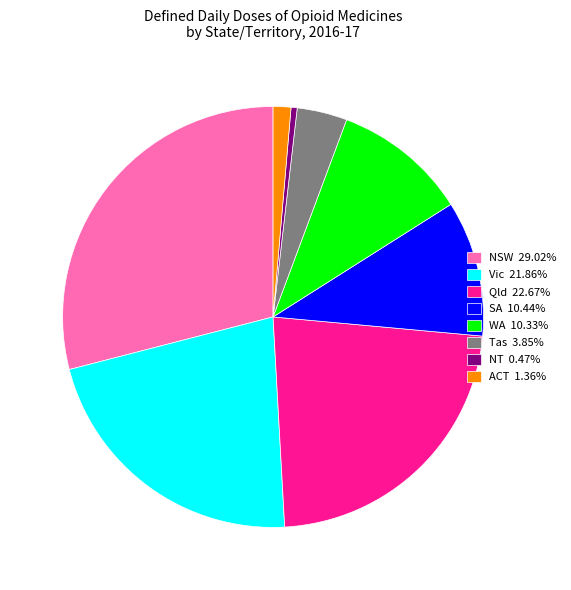

Combined, do SA 10.44% and NSW 29.02% account for over 50%?

No